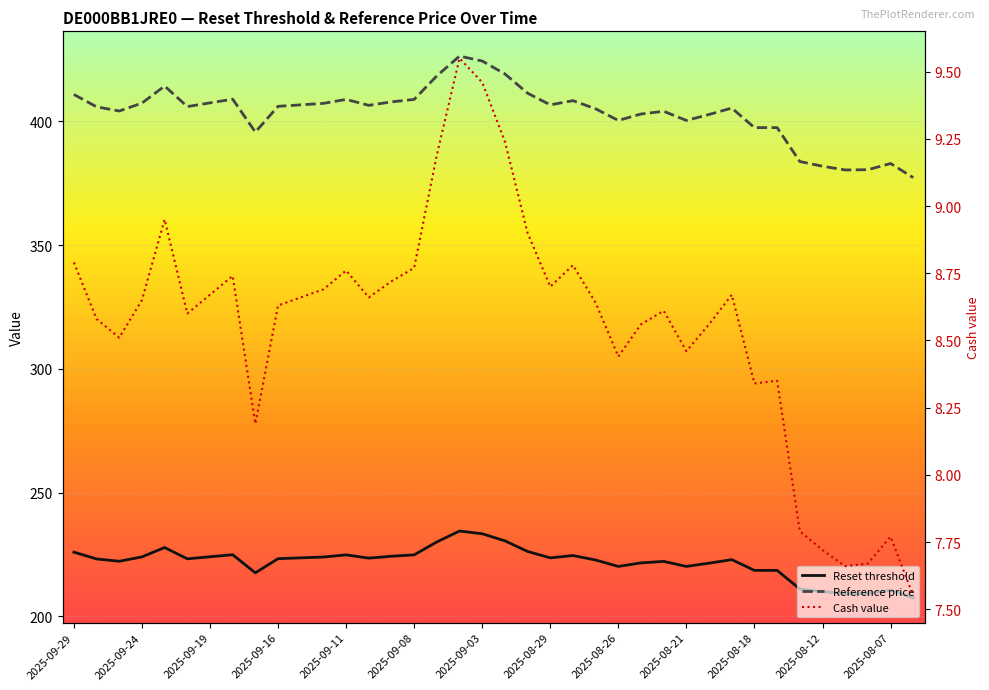

Which series has the largest range (max minus min)?

Reference price